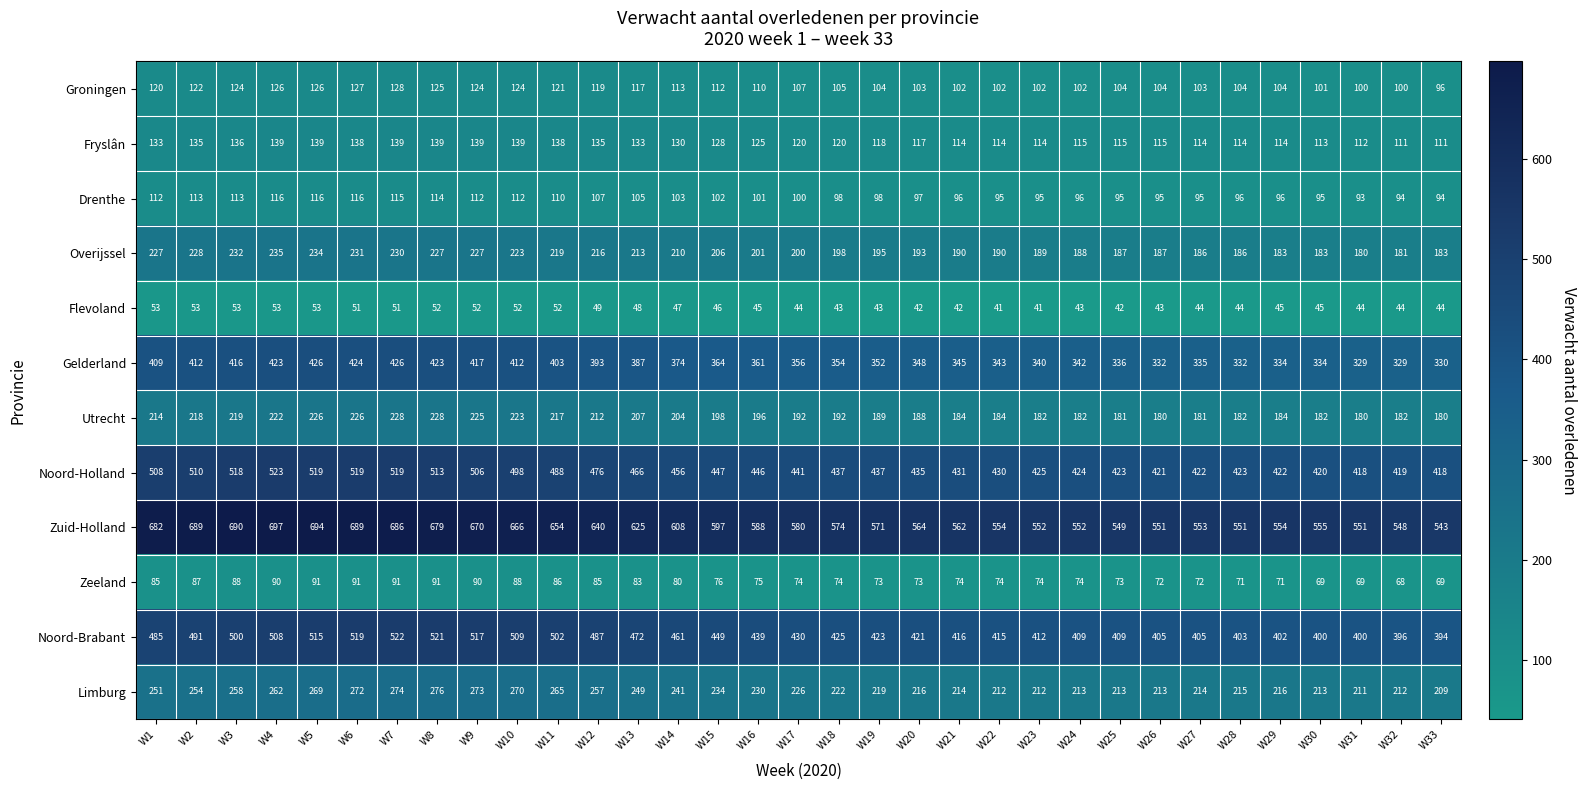

At which category does the chart reach its peak across all series?

W4